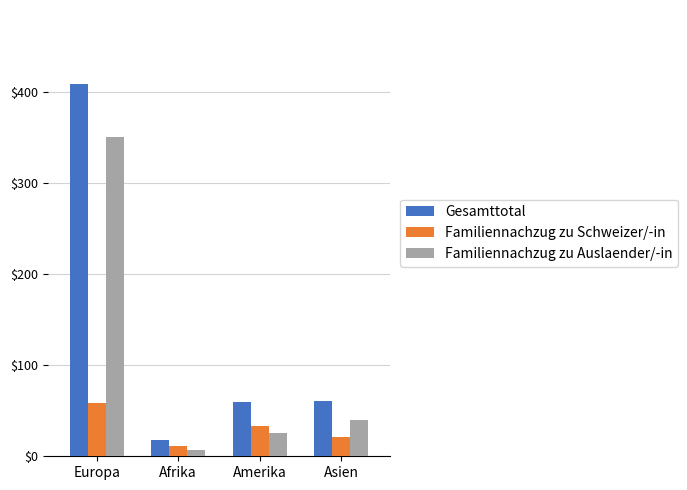

Which series has the largest range (max minus min)?

Gesamttotal